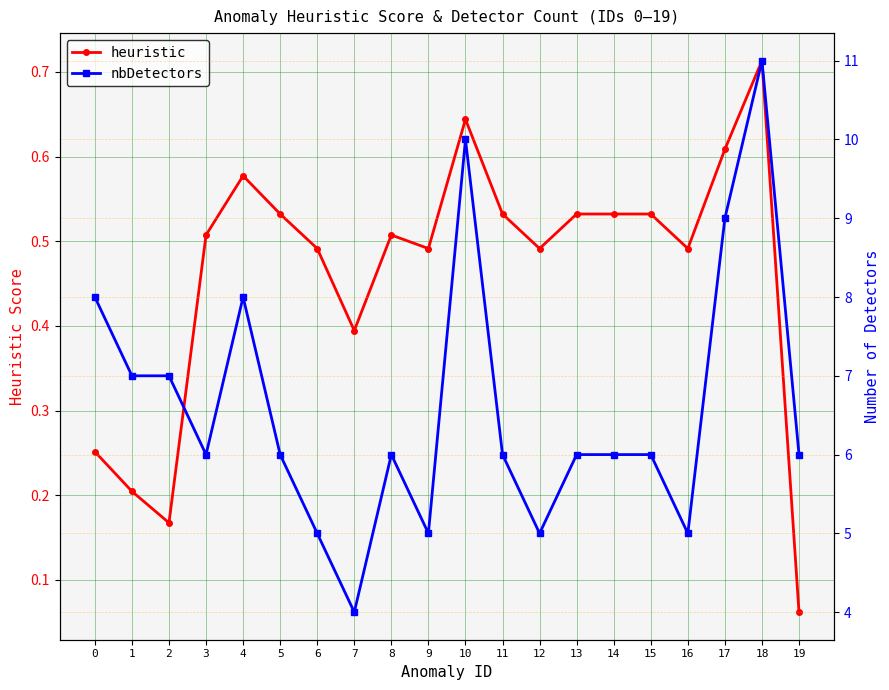

What is the difference between the heuristic values at 1 and 8?

0.3